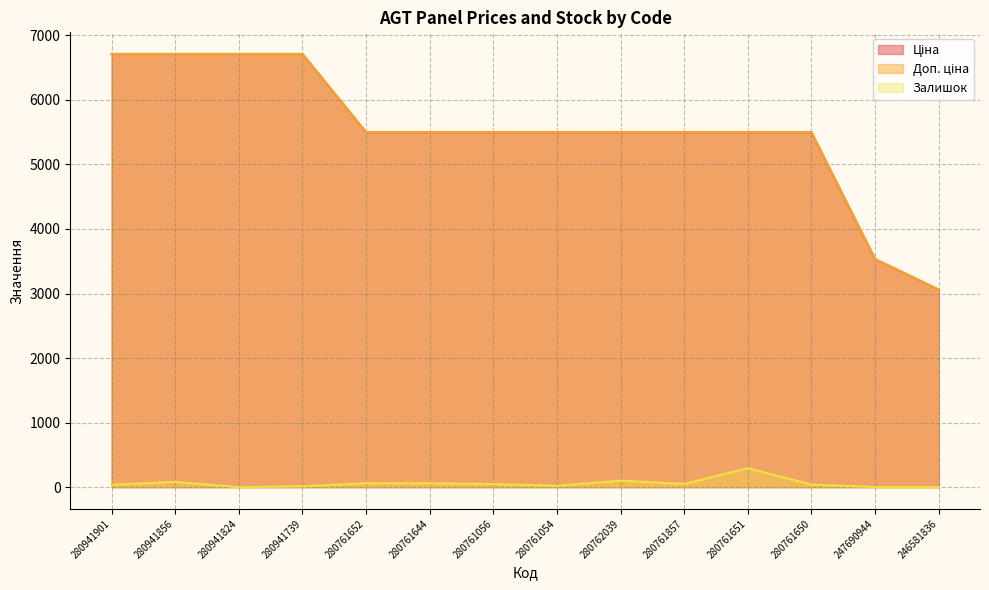

True or false: Залишок and Ціна cross at least once.

False